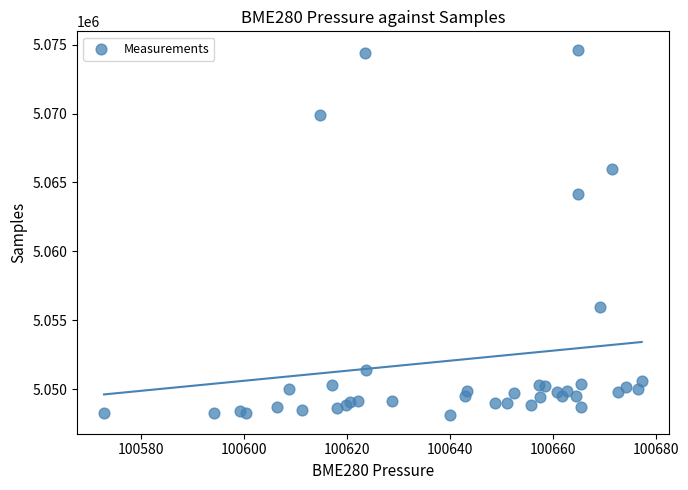

What Y value in the scatter plot is closest to 5061373?

5064138